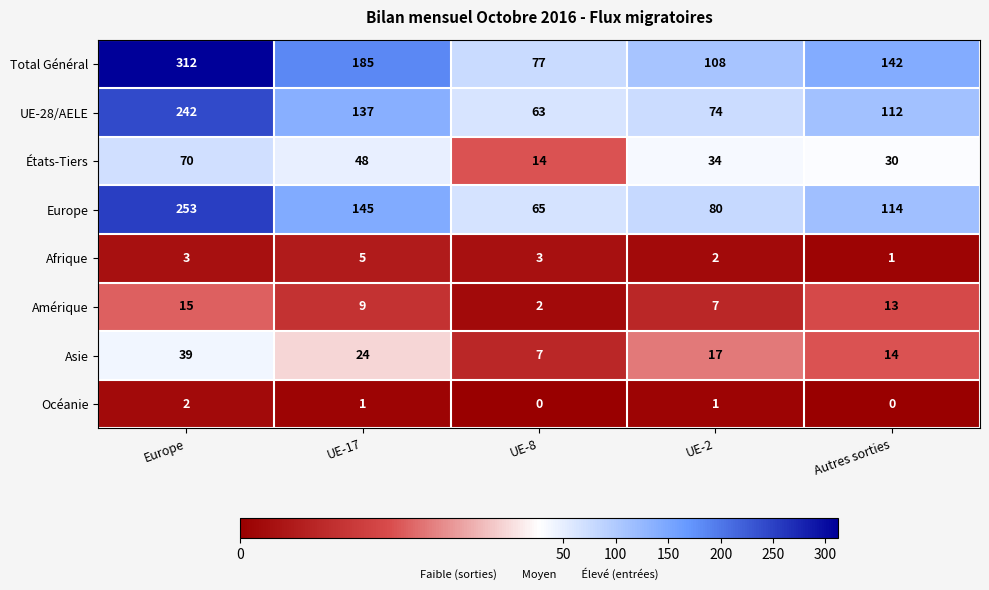

What is the total value across all series at UE-2?

323